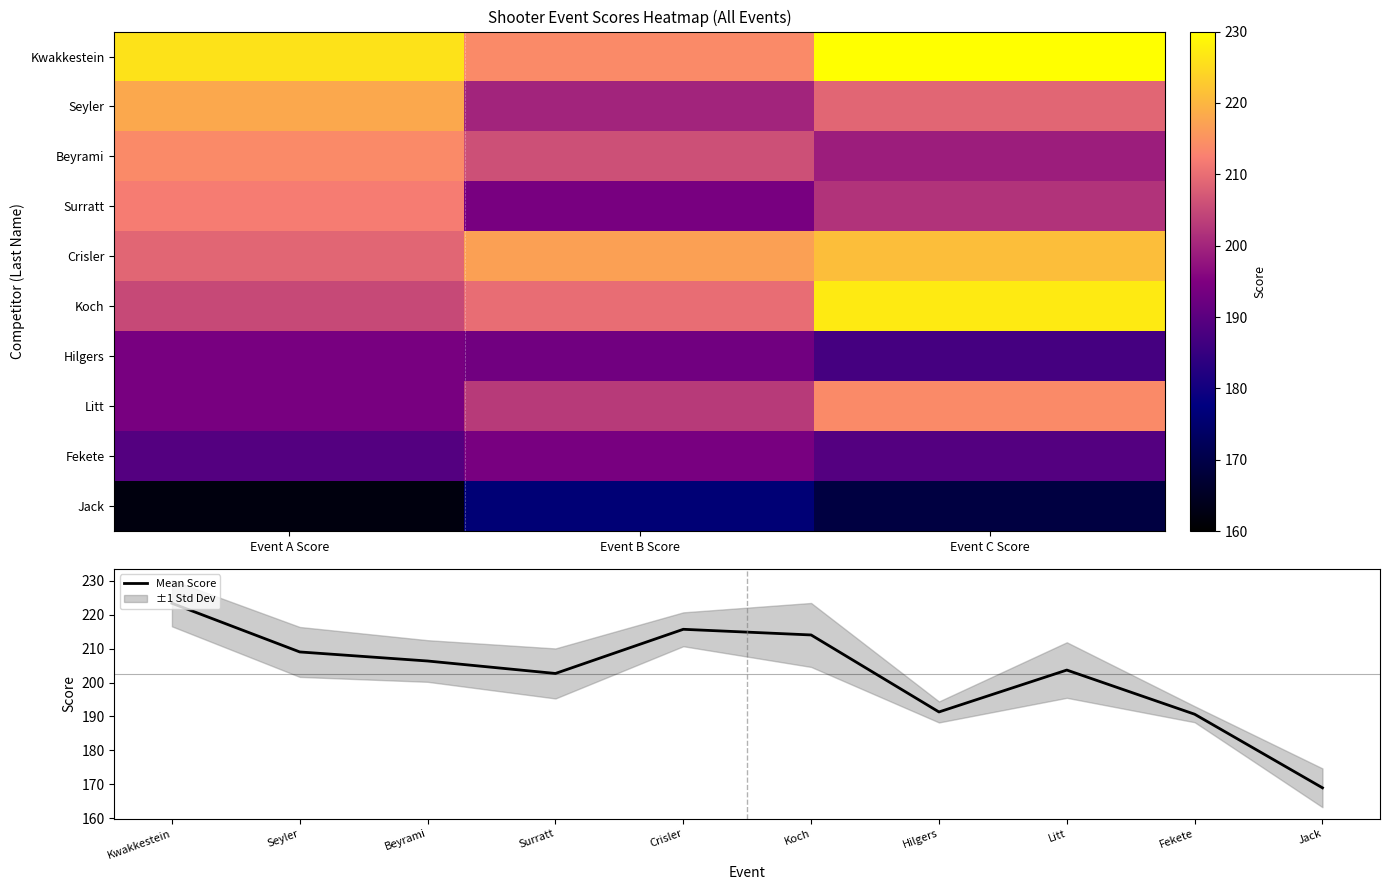

What is the average value of the Hilgers series?

191